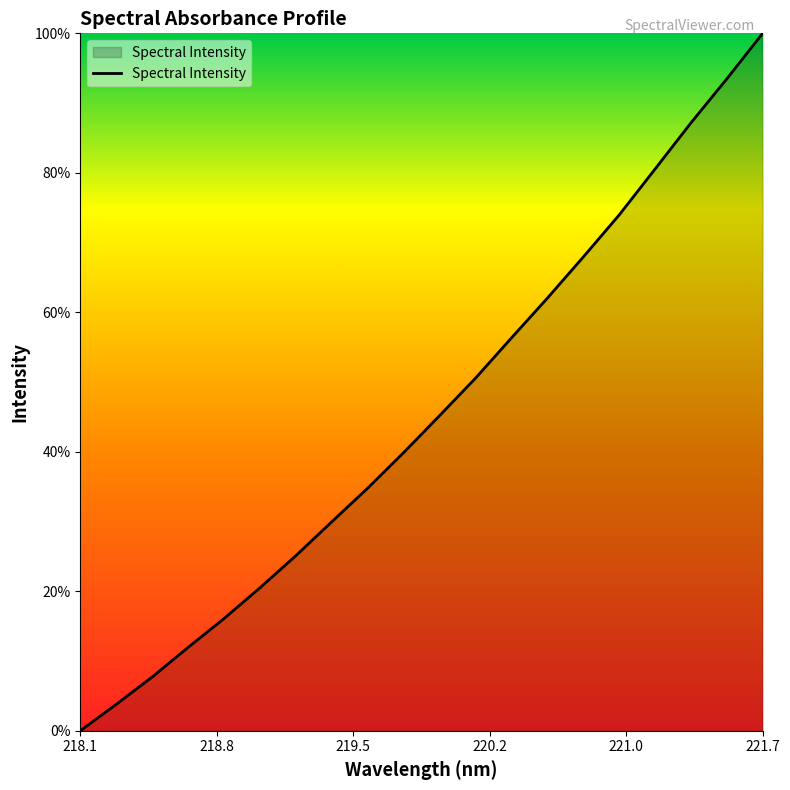

Is this an area chart (filled region under the line)?

Yes